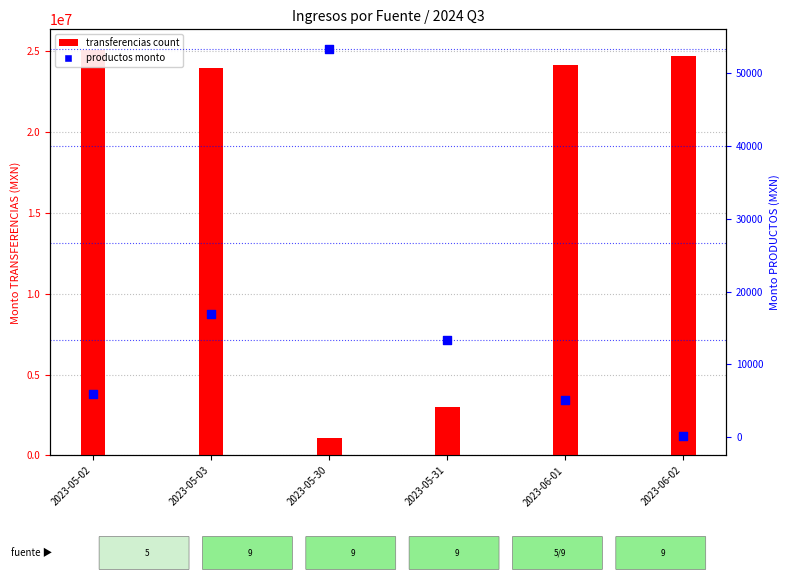

What is the total value across all series at 2023-06-02?

24705452.4